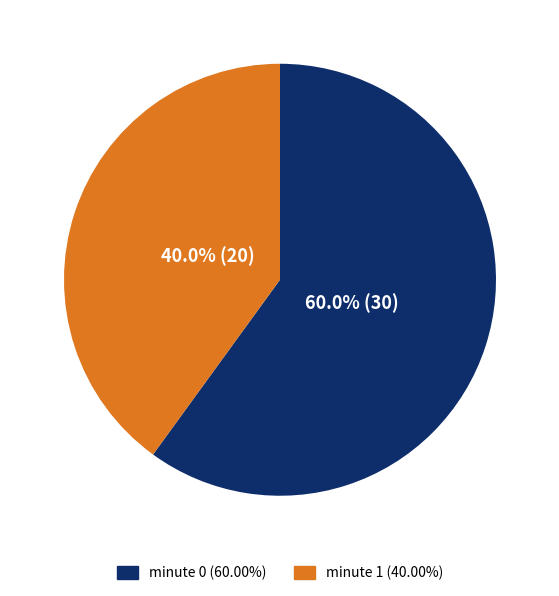

To the nearest percent, what is the average slice percentage?

50%